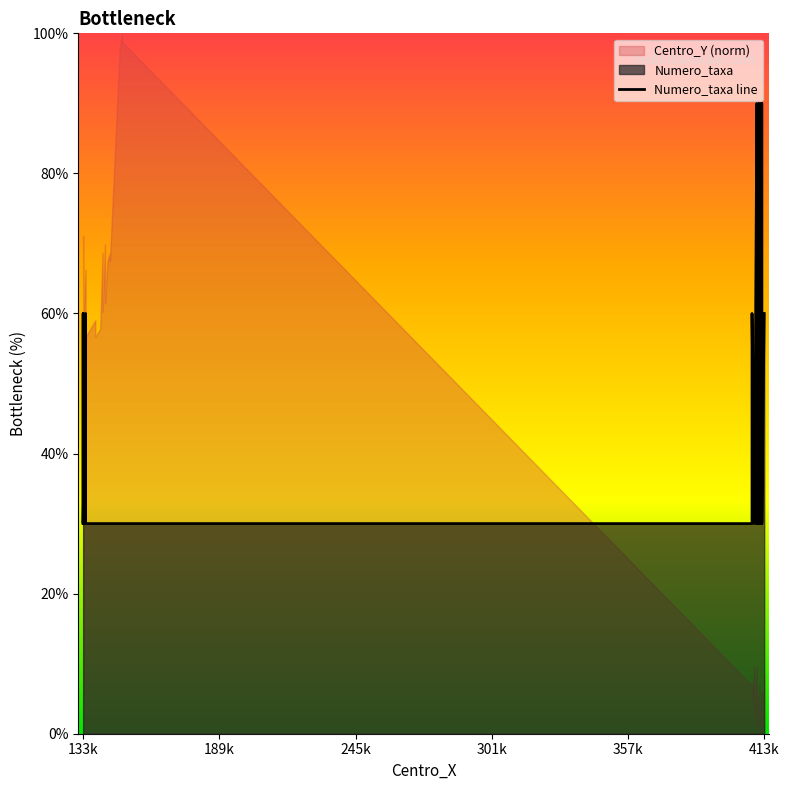

What is the value of the 10th point from the left?

30